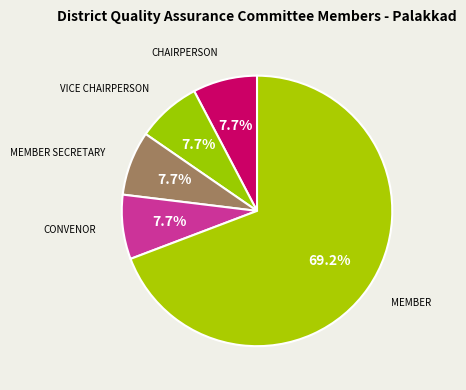

How many slices are in this pie chart?

5